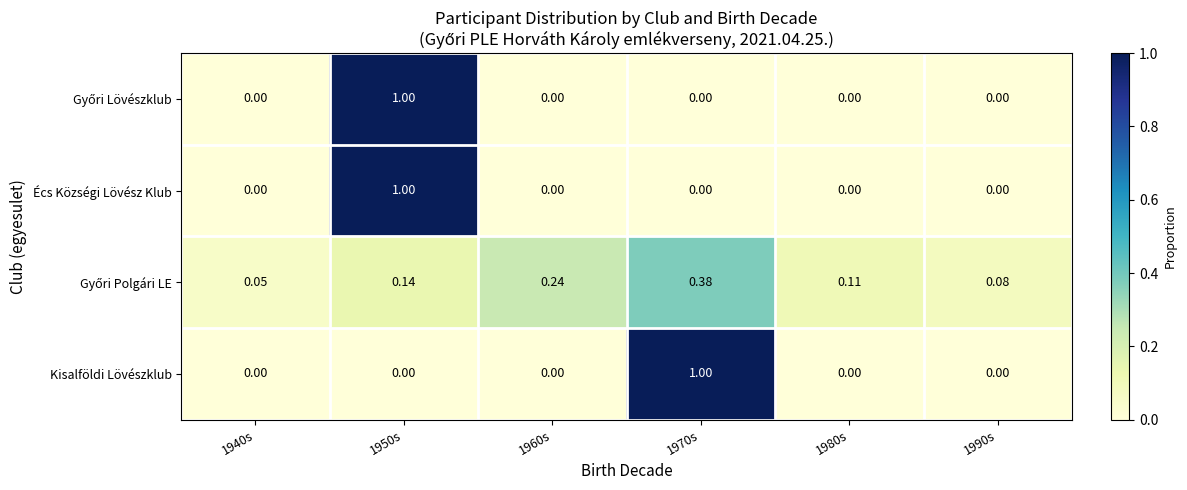

Between 1960s and 1970s, which series saw the biggest shift?

Kisalföldi Lövészklub